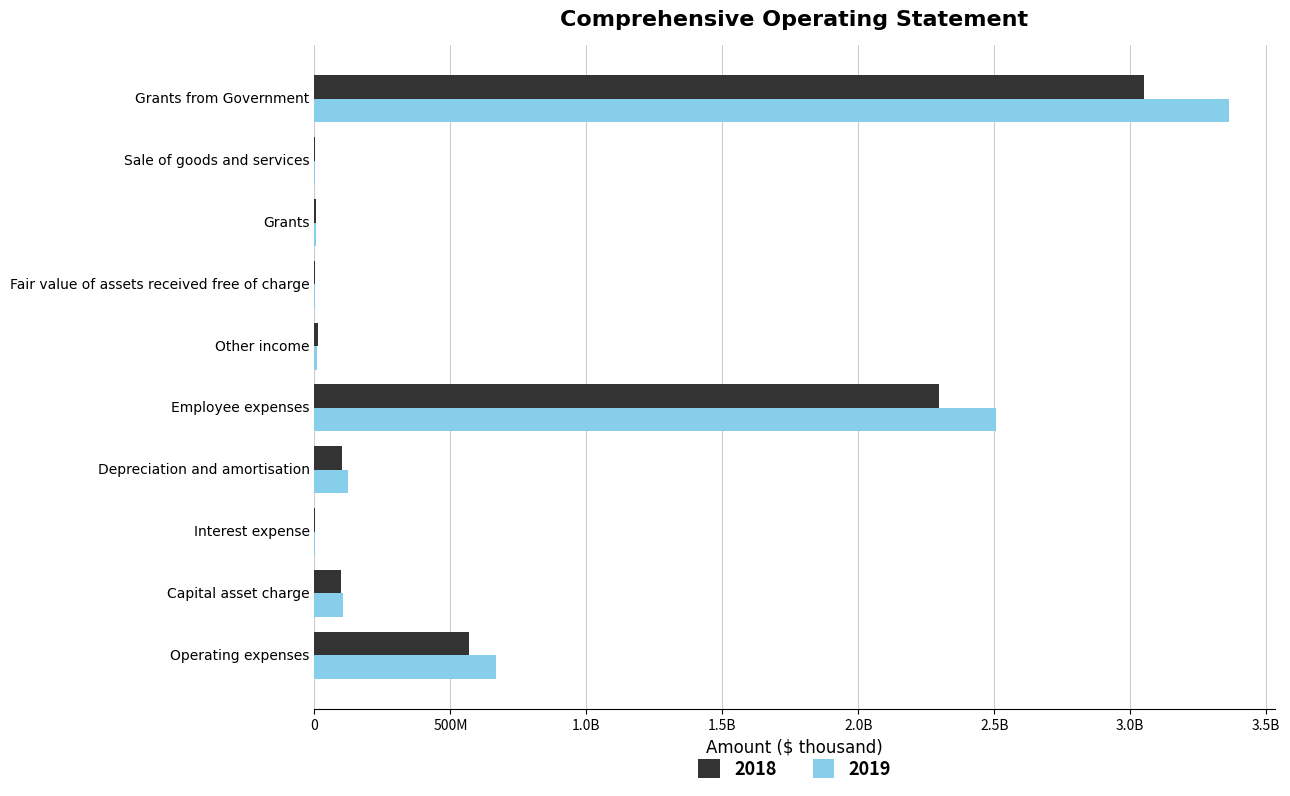

What is the average value of the 2018 series?

613902709.3